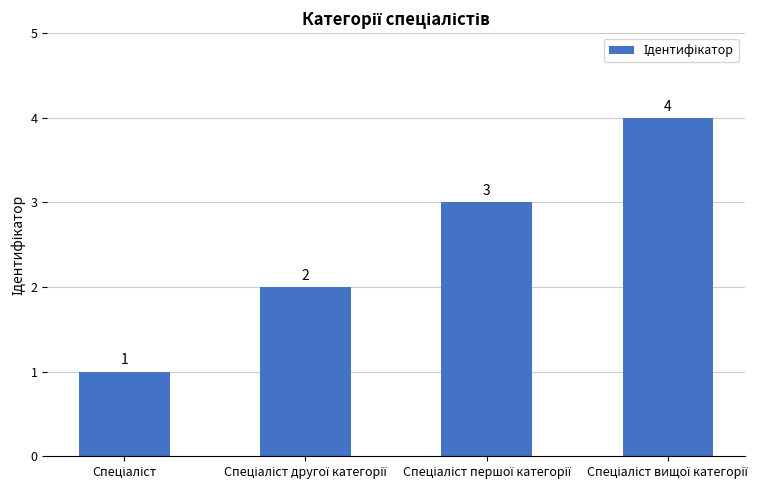

How many values are between 2 and 4?

3